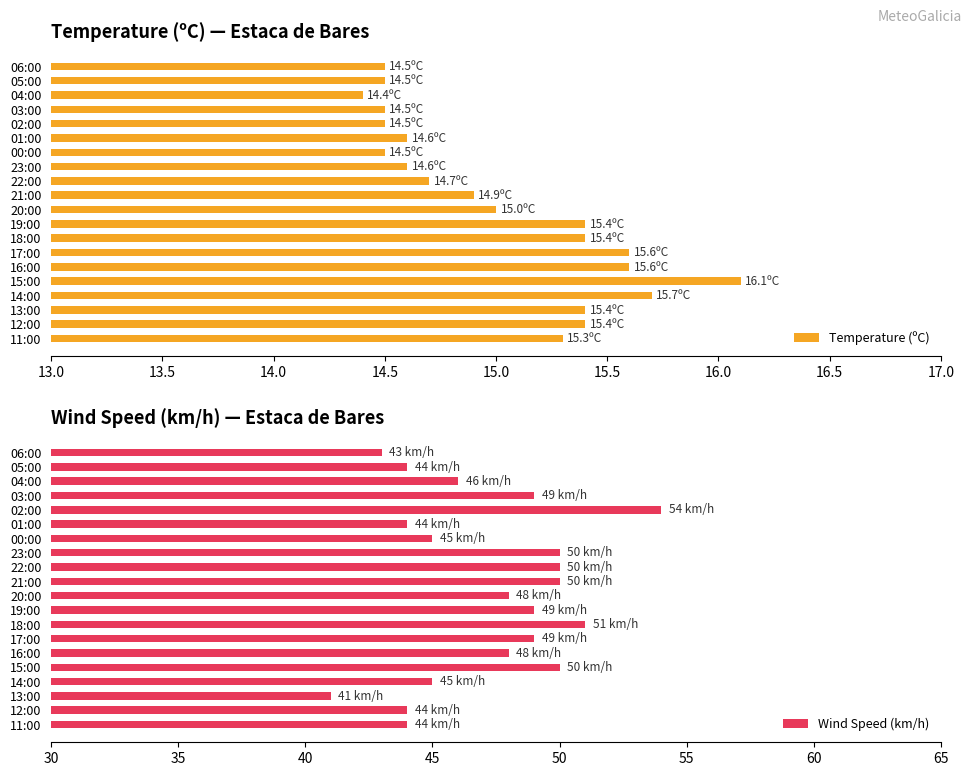

What is the difference between the maximum and minimum values in the Temperature (ºC) series?

1.7